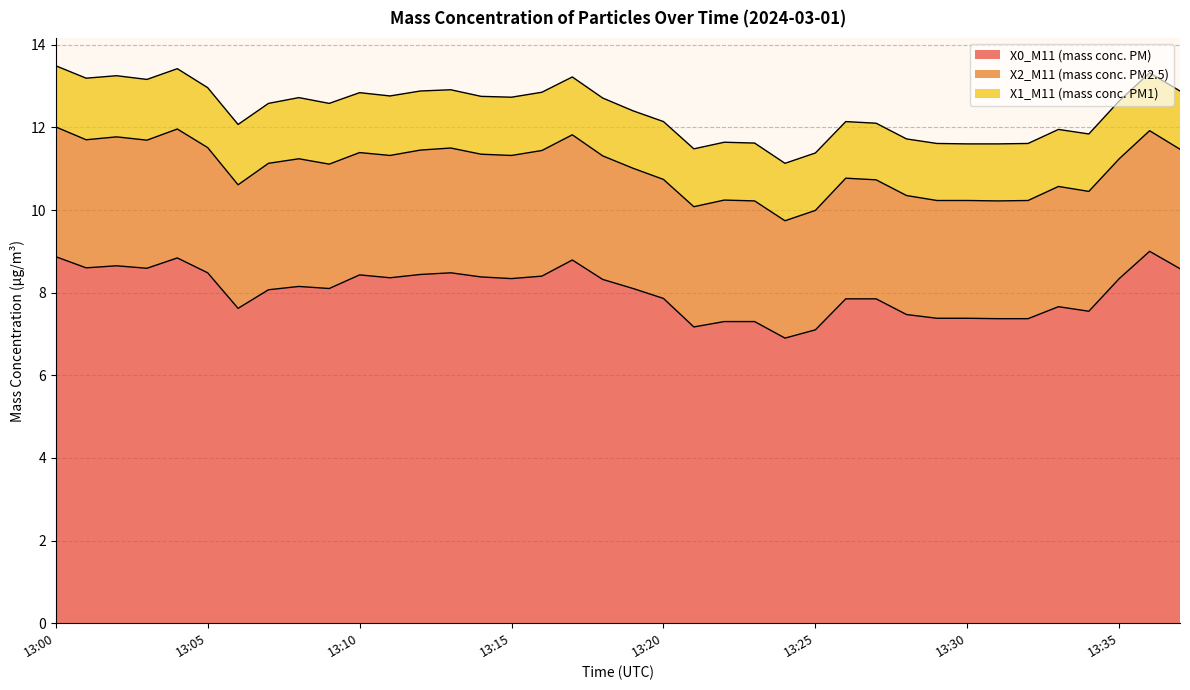

Which series has the largest range (max minus min)?

X0_M11 (mass conc. PM)